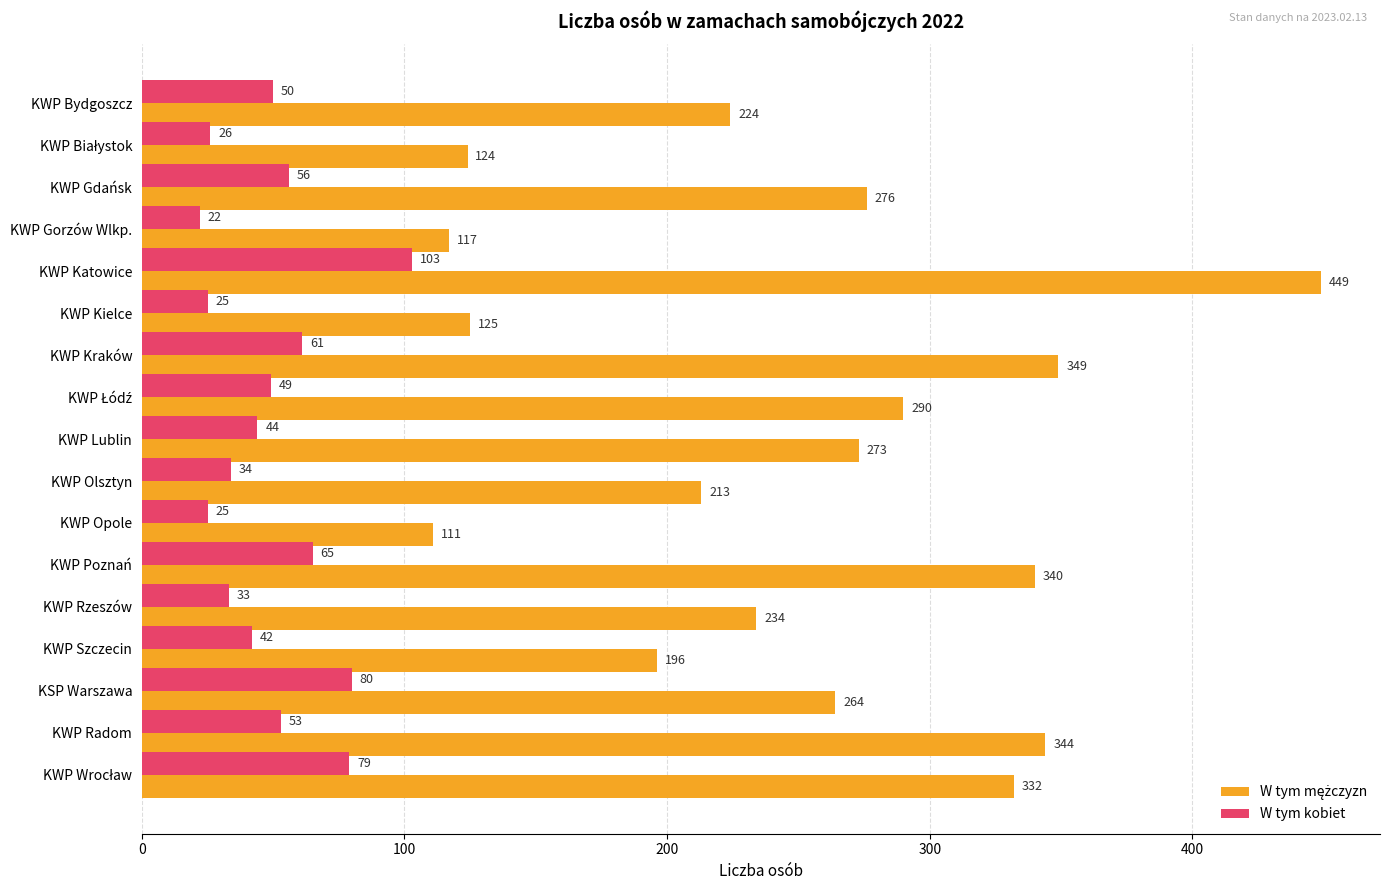

What is the sum of all W tym kobiet values?

847